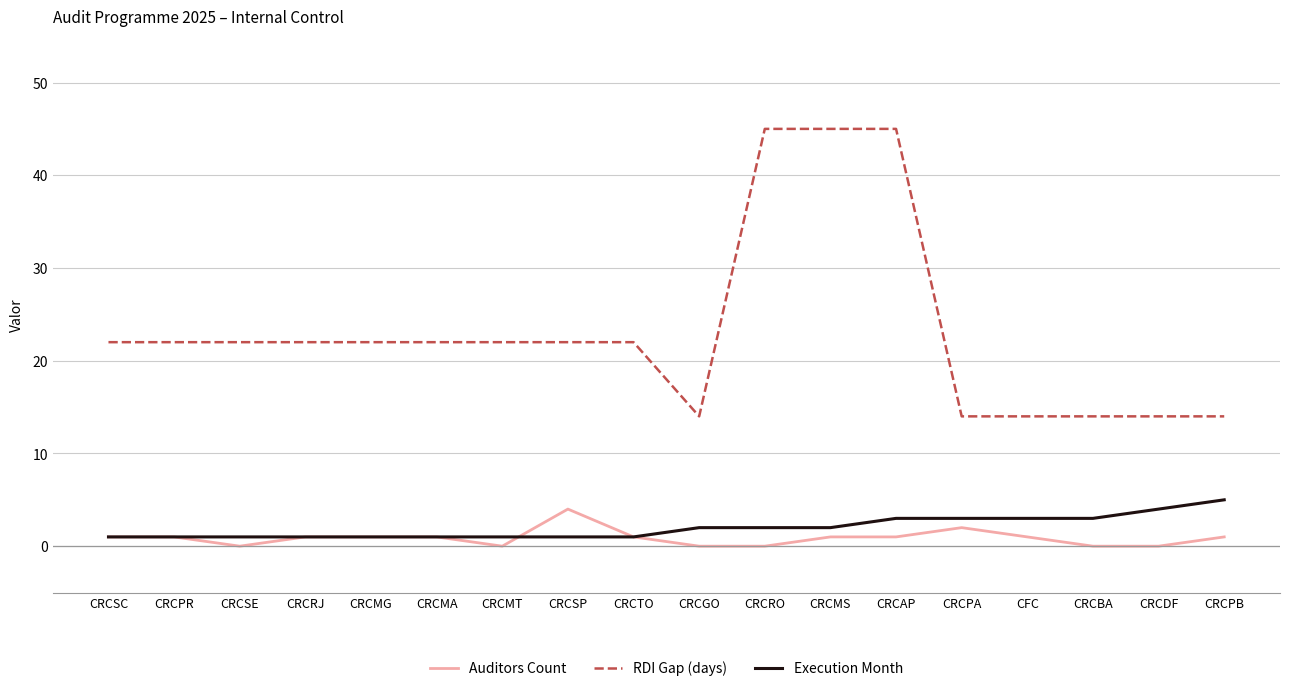

Rank the series at CRCBA from highest to lowest value.

RDI Gap (days), Execution Month, Auditors Count